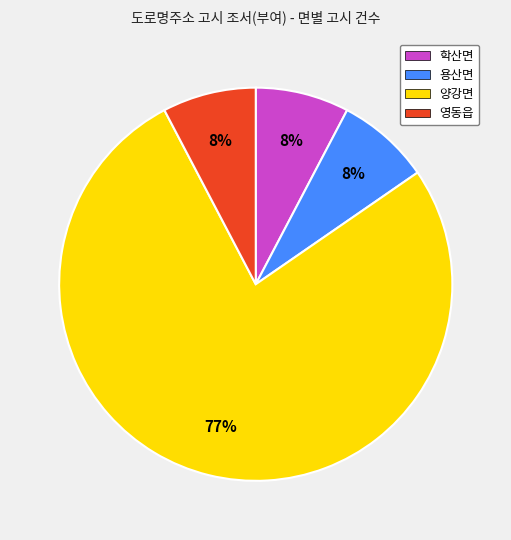

Which slice represents more than half of the pie?

양강면